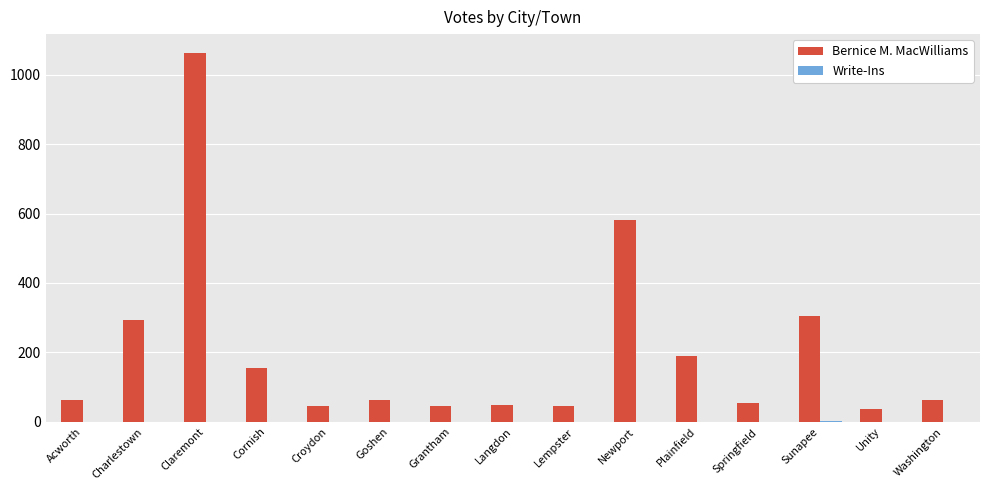

Which series has the largest total across all categories?

Bernice M. MacWilliams